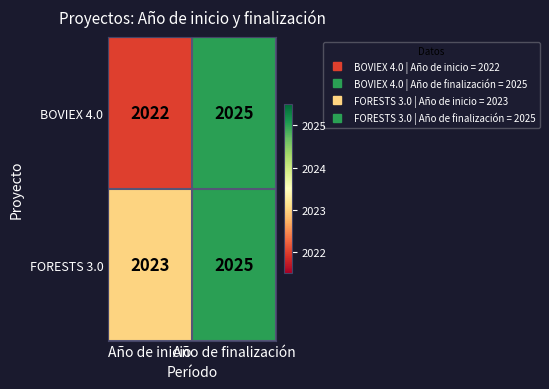

At which category does the chart reach its peak across all series?

Año de finalización